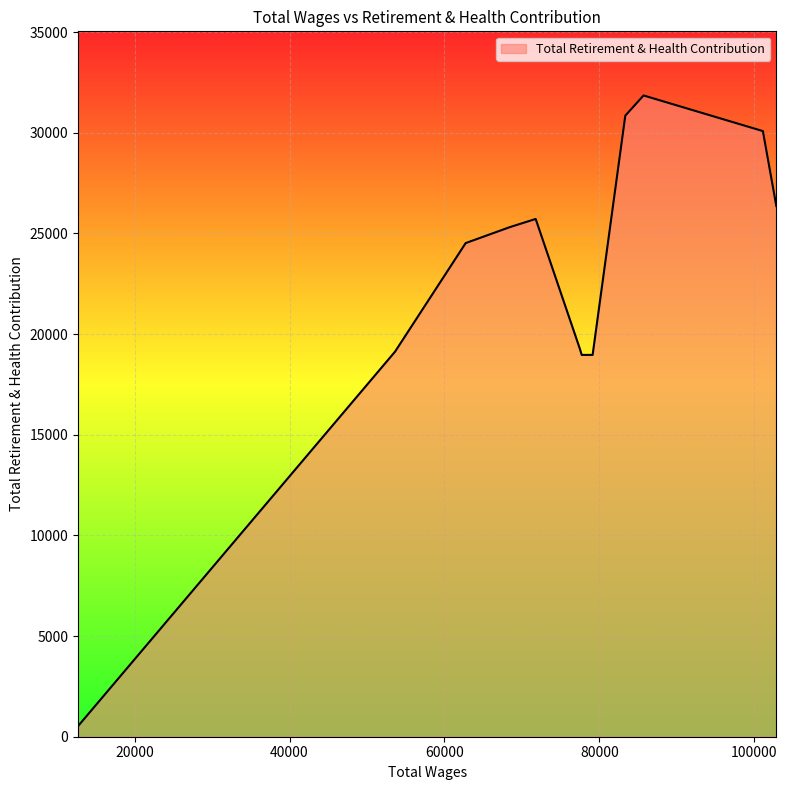

What is the sum of all values?

271546